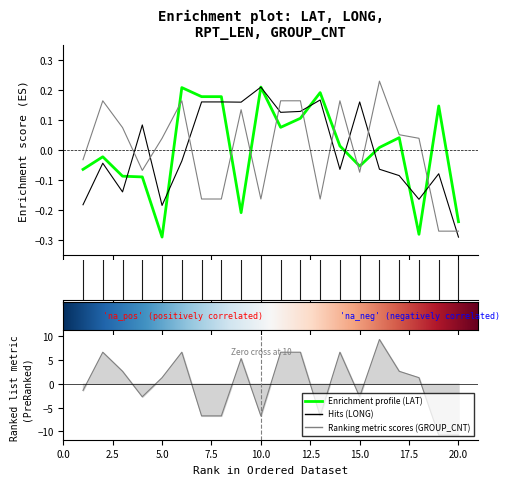

Which series changed the most between 2 and 7?

GROUP_CNT